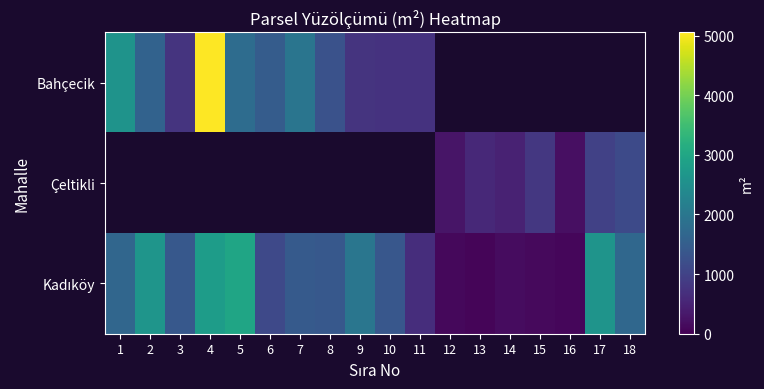

Which label corresponds to the smallest value in the chart?

13